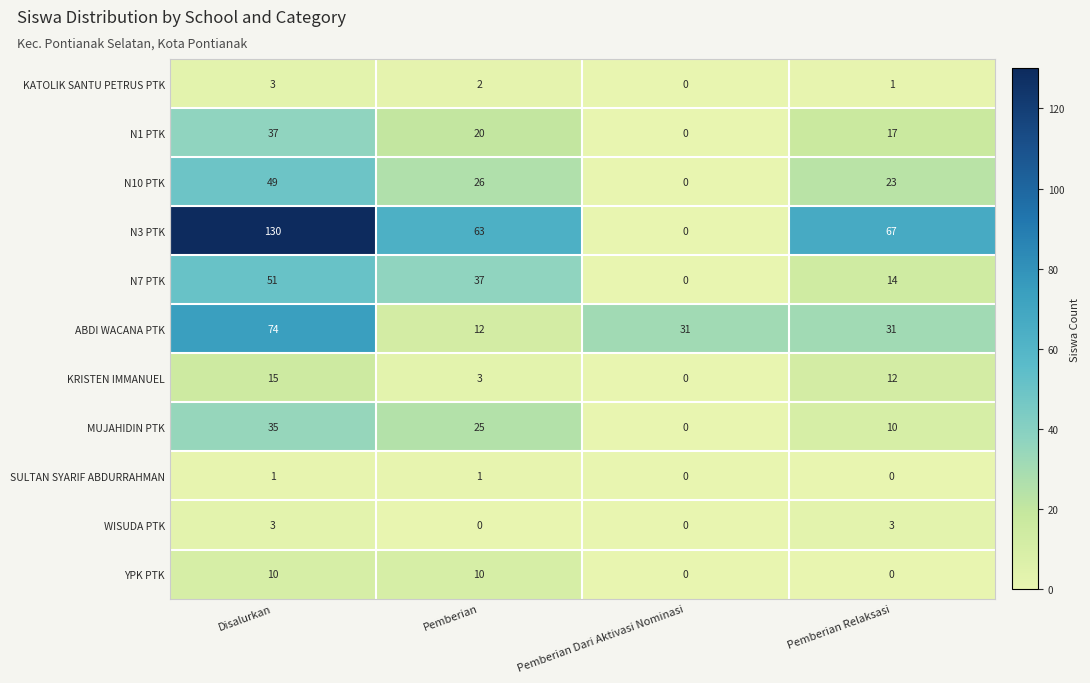

The value of N10 PTK at Pemberian Dari Aktivasi Nominasi is 18. True or false?

False